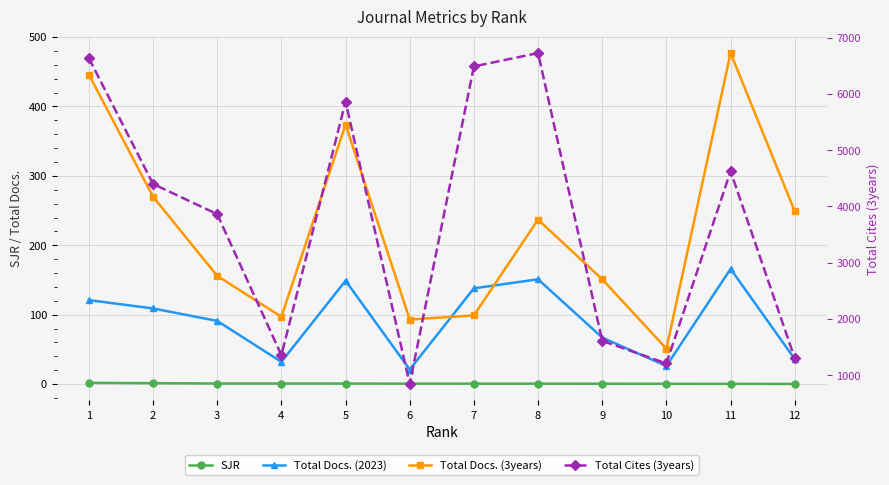

At which category does Total Cites (3years) reach its first local peak?

5